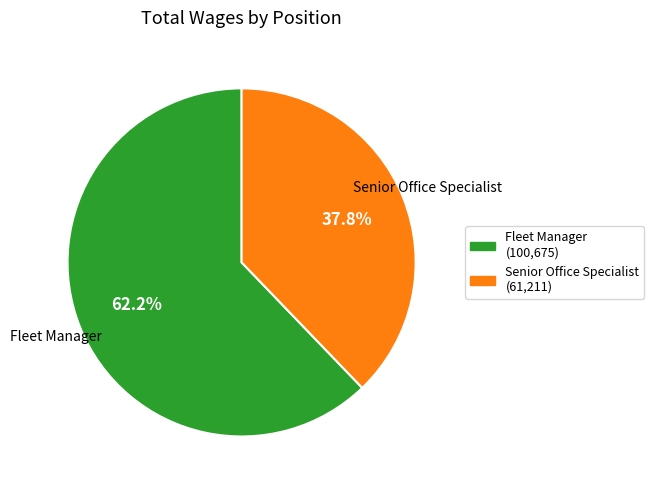

Does Fleet Manager represent more than half of the total?

Yes